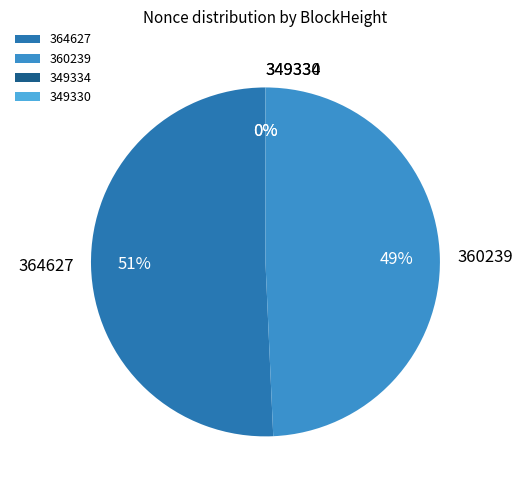

To the nearest percent, what is the difference between the largest and smallest slice percentages?

51%